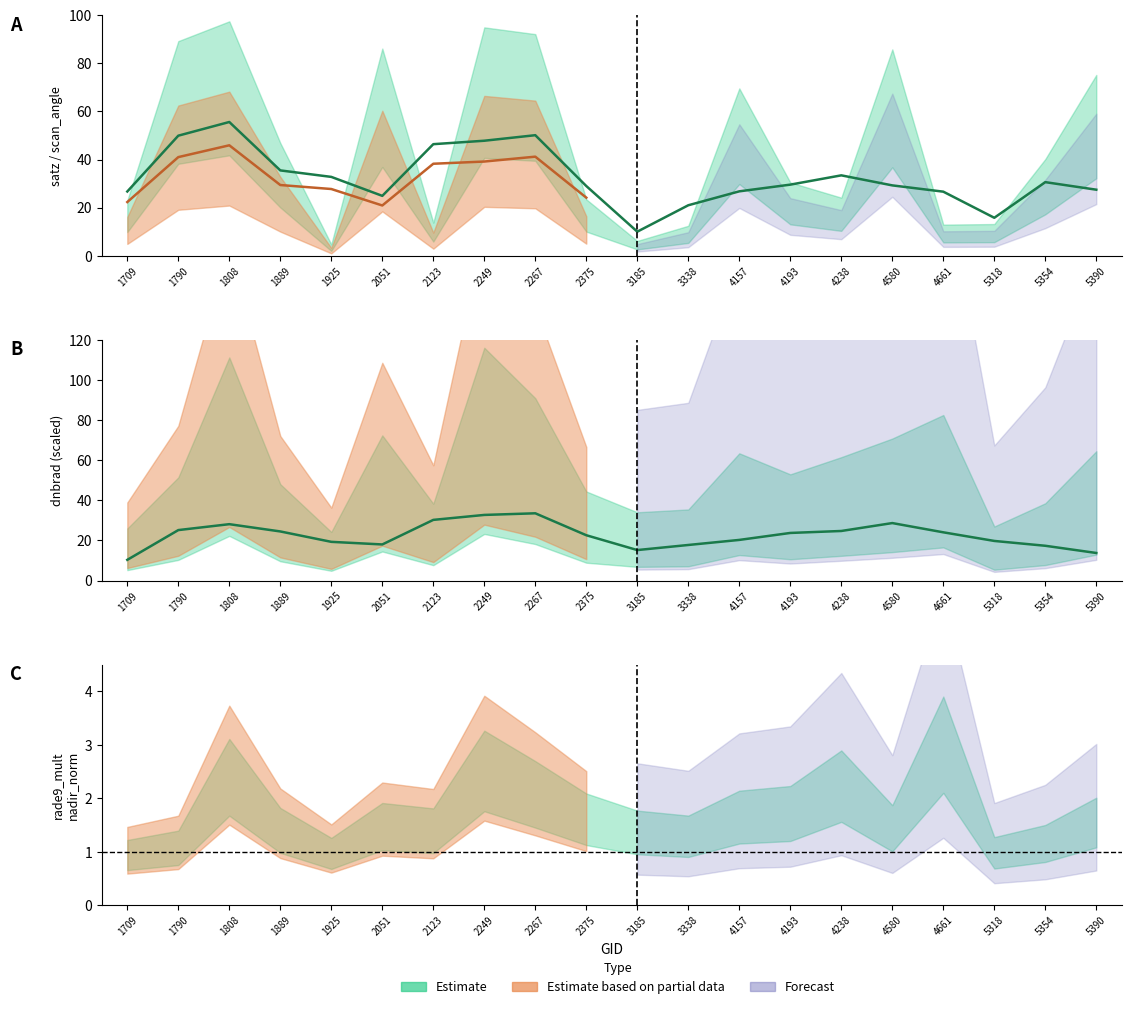

True or false: scan_angle and rade9_mult_nadir_norm cross at least once.

False